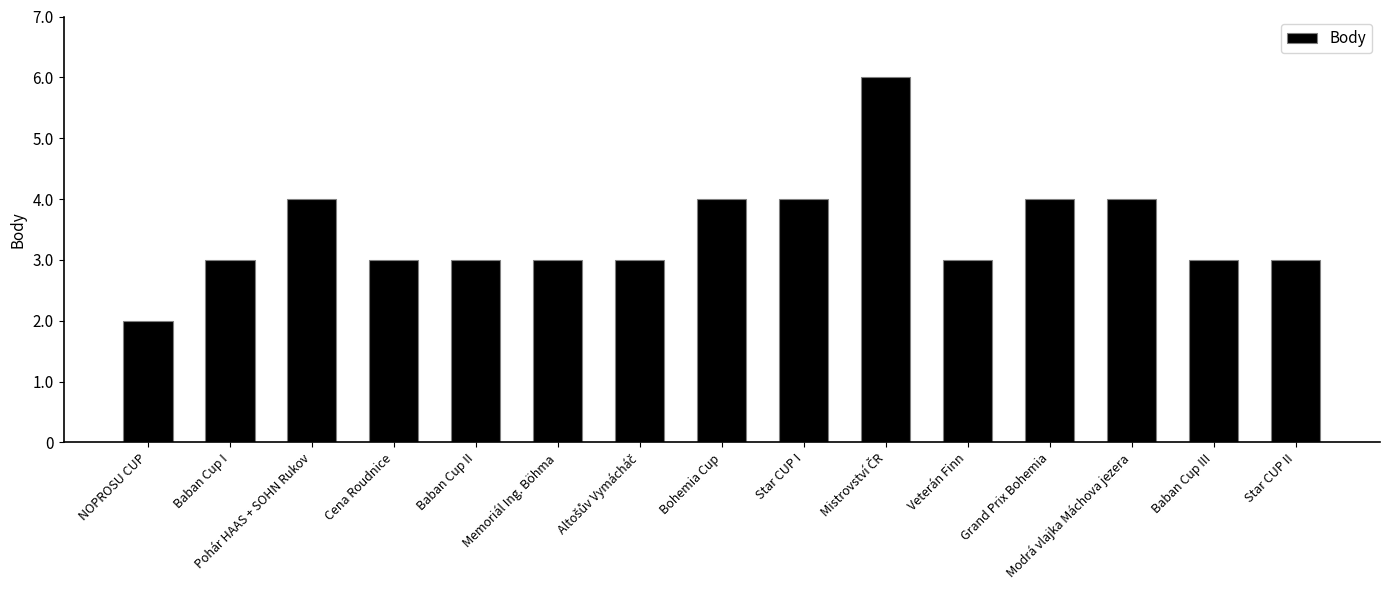

Reading left to right, extract all data points from this chart.

2	3	4	3	3	3	3	4	4	6	3	4	4	3	3